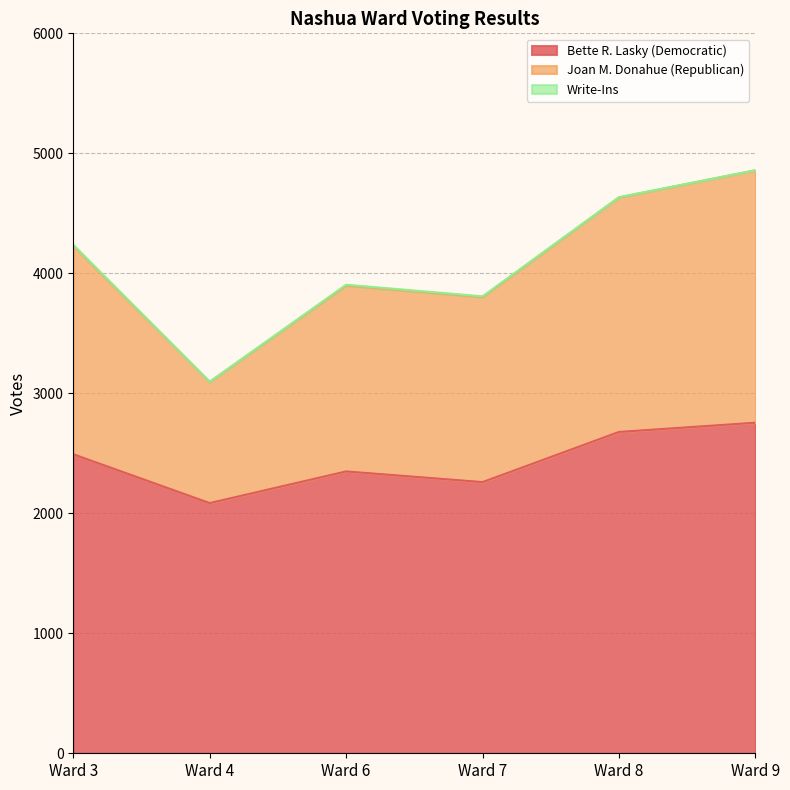

How many Bette R. Lasky (Democratic) values are between 2260 and 2678?

4